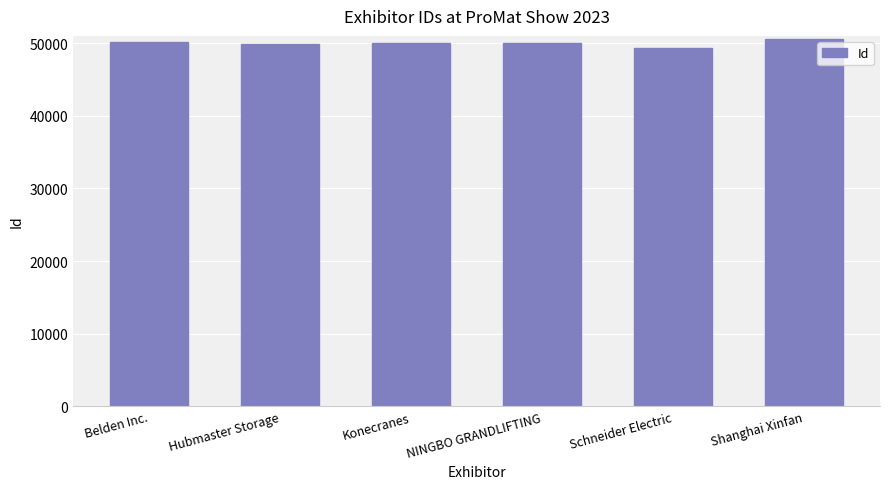

At which category does the chart reach its peak across all series?

Shanghai Xinfan